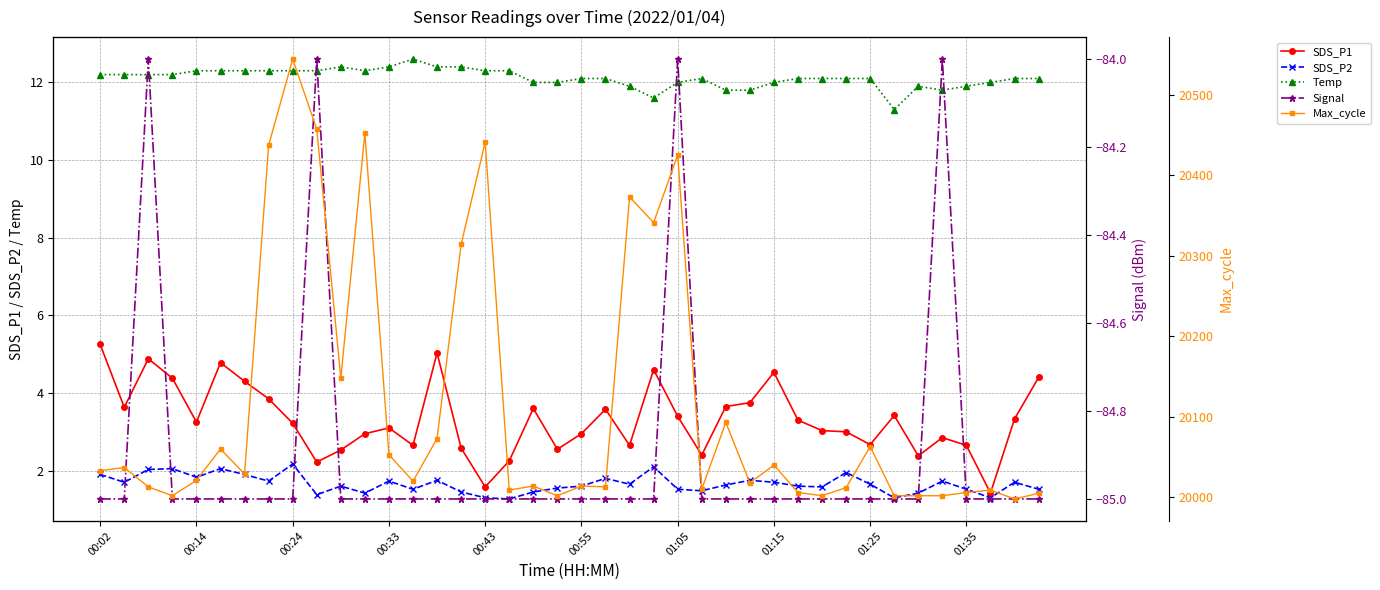

At which label does Temp reach its minimum?

33